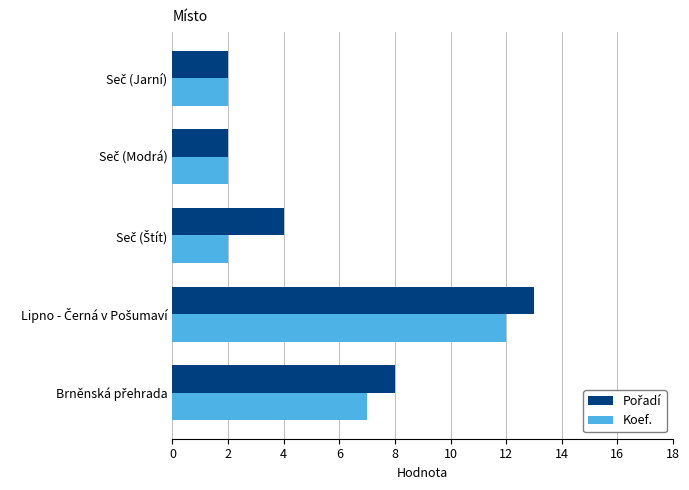

What is the sum of all Koef. values?

25